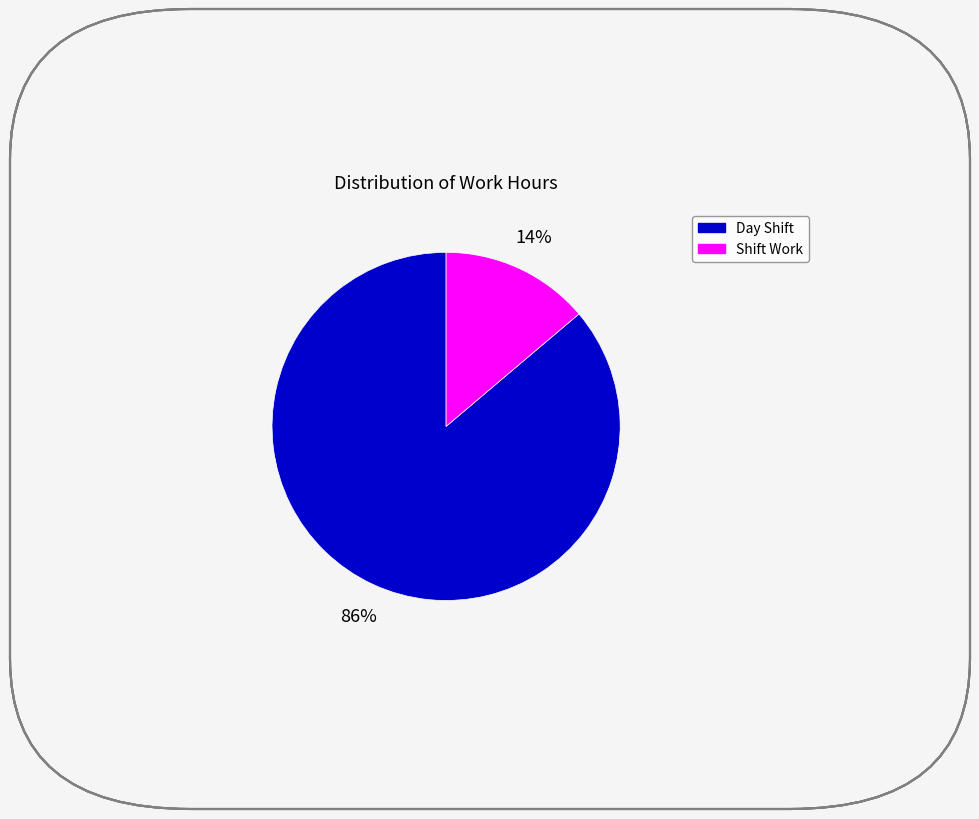

To the nearest percent, what is the difference between the largest and smallest slice percentages?

72%